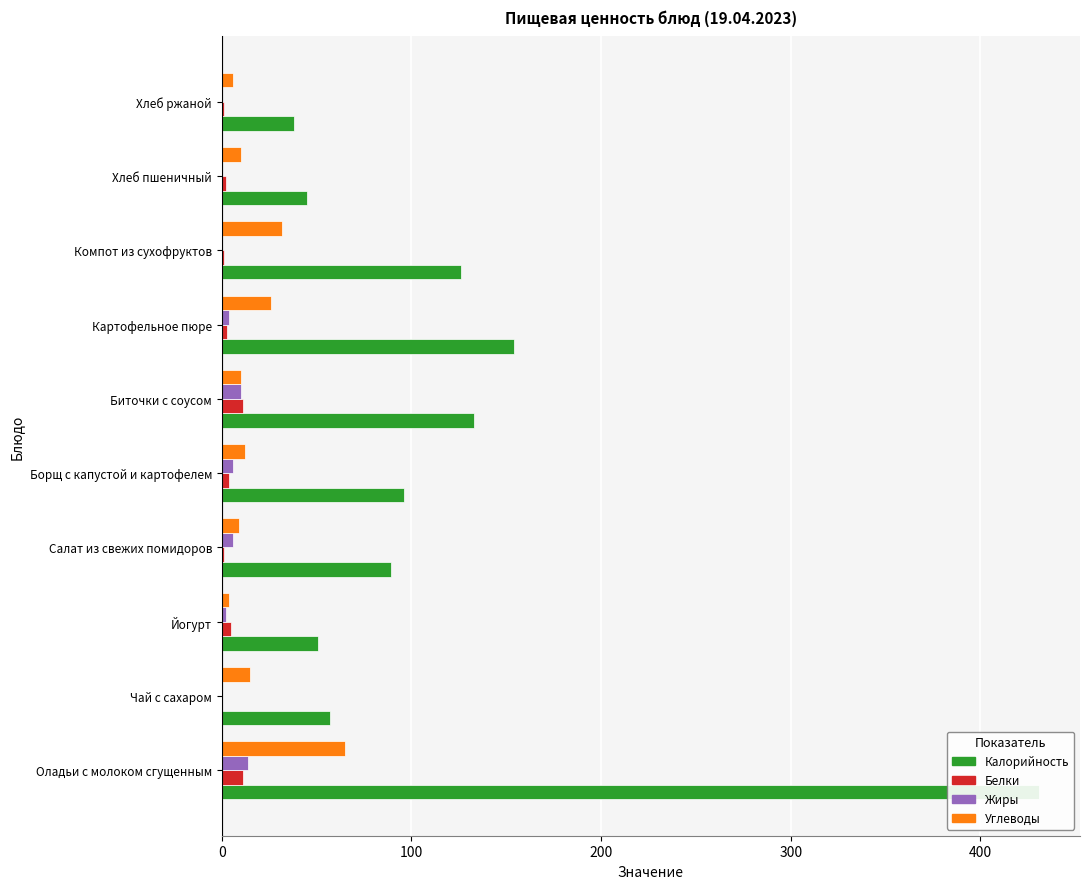

How many data points in Белки are less than 3?

5